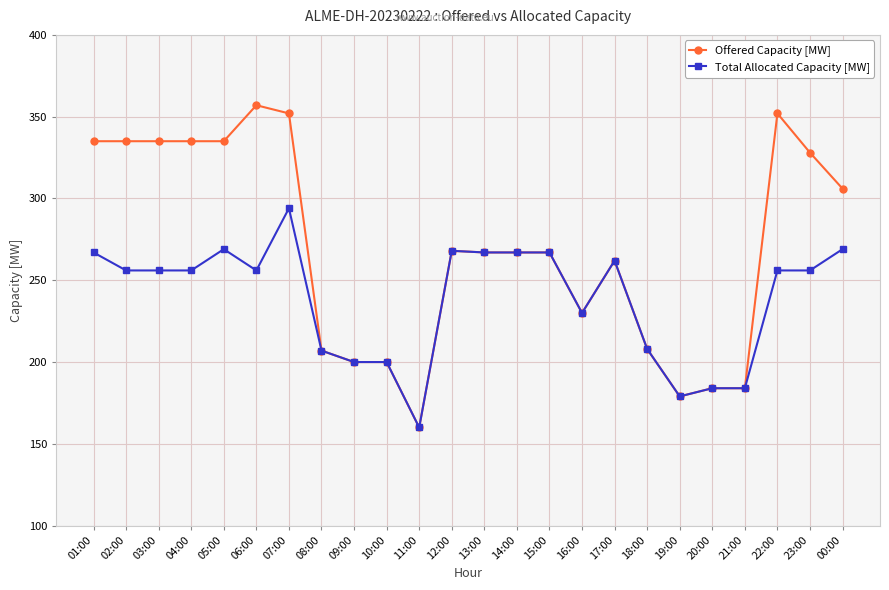

What is the average value of the Total Allocated Capacity [MW] series?

238